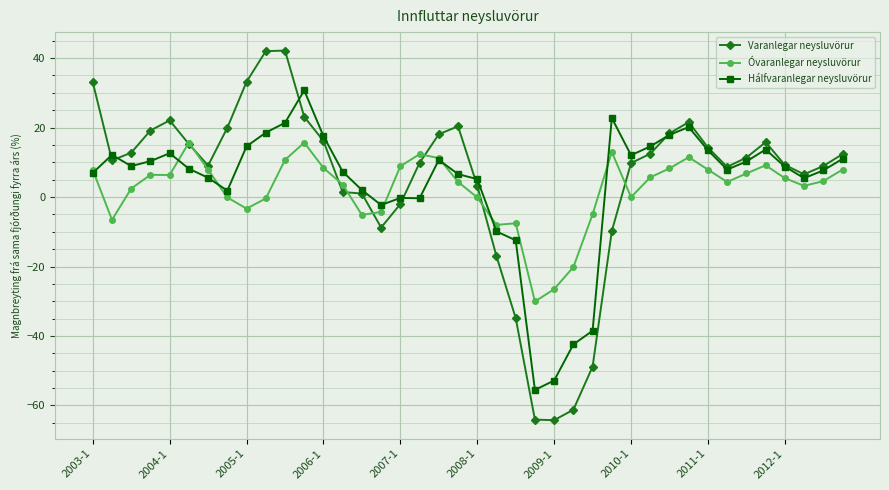

What is the maximum value for Hálfvaranlegar neysluvörur?

30.7